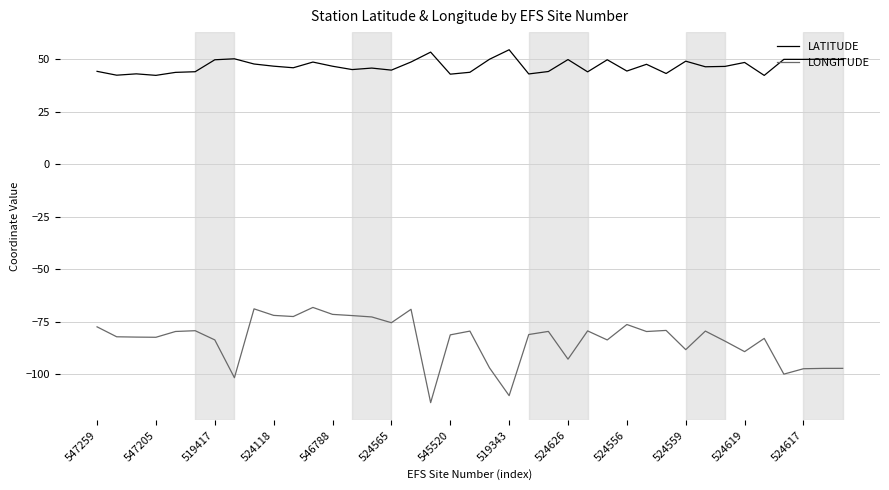

How many series are shown in this chart?

2